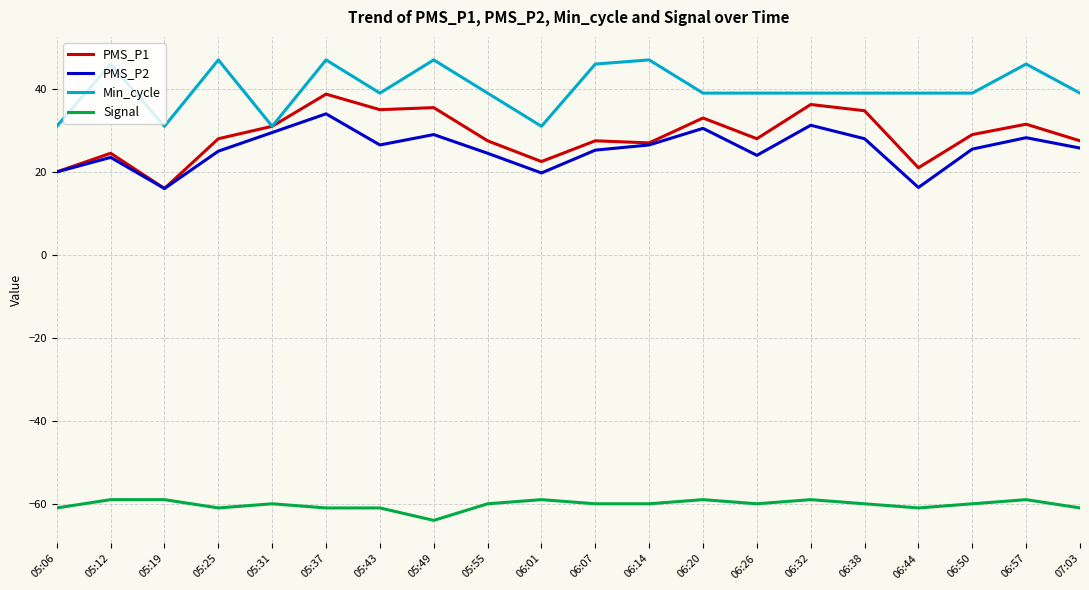

What position from the right is 06:01?

11